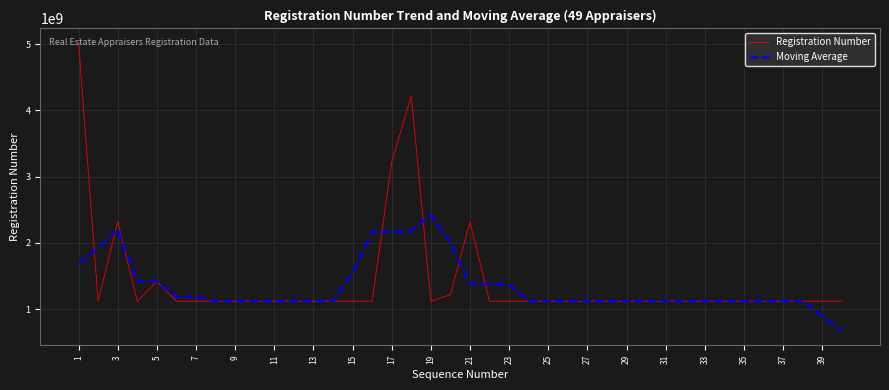

Which series has the largest range (max minus min)?

Registration Number